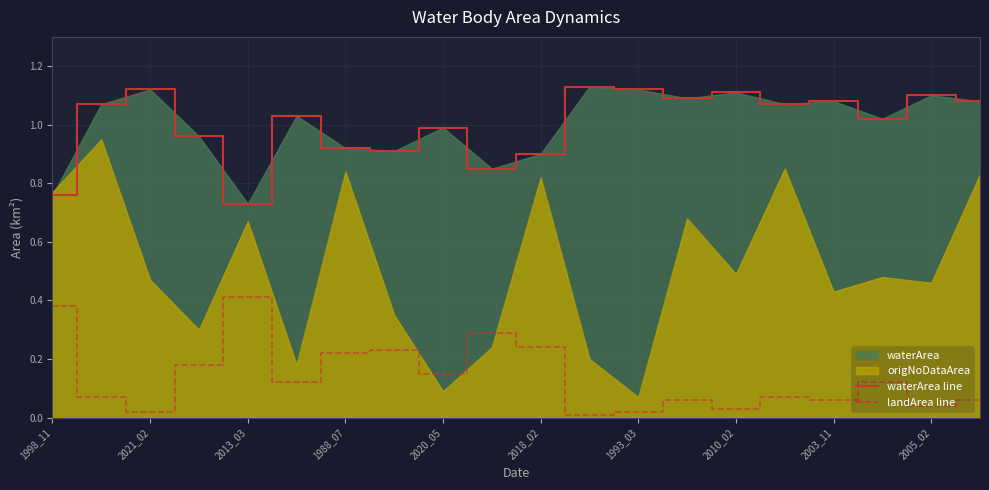

How many data points in waterArea line are above 1?

12